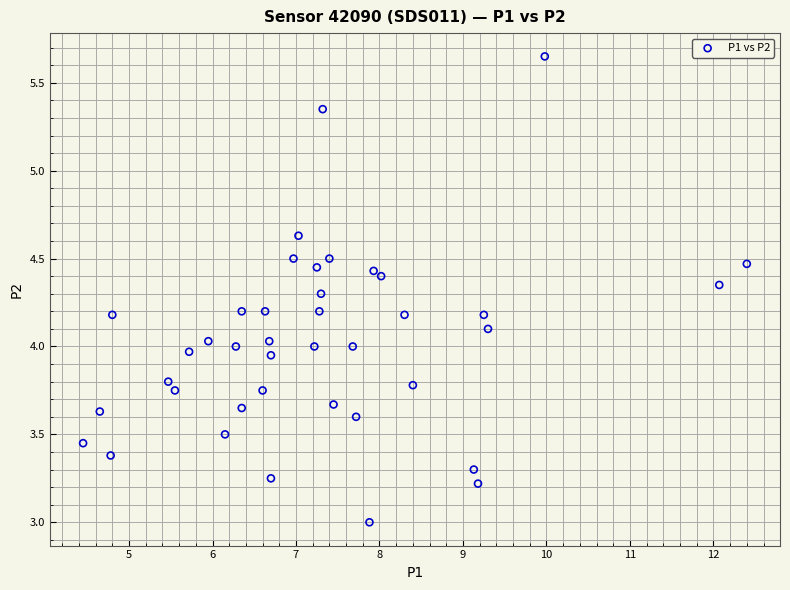

What is the range of X values (max minus min)?

8.0